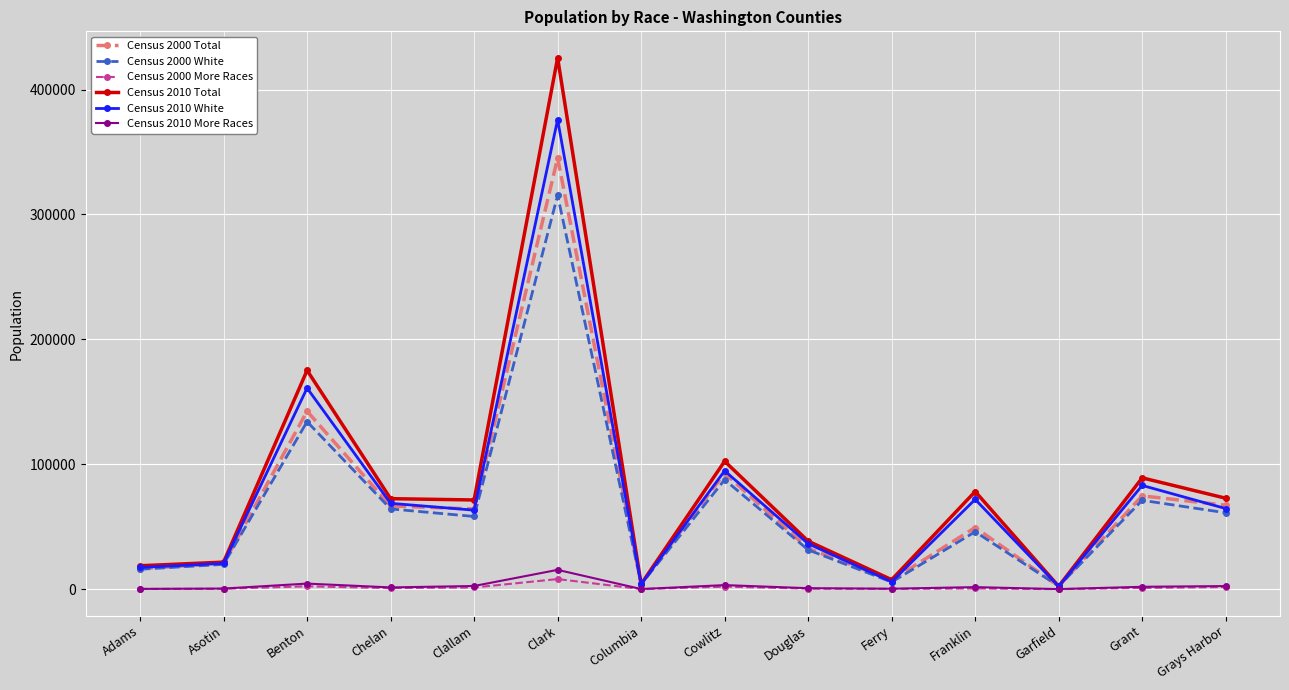

How many lines are shown in the chart?

6